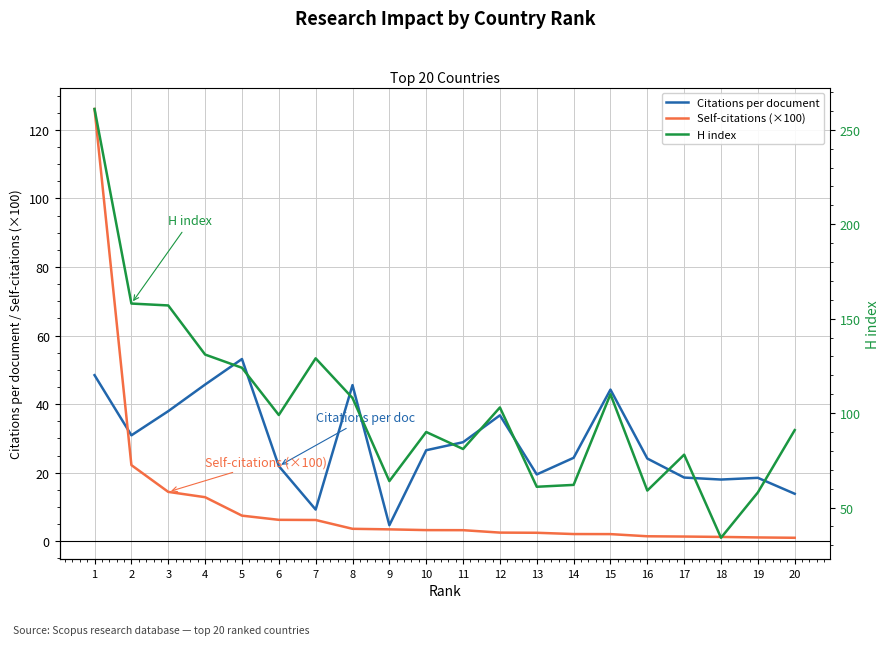

The Self-citations (×100) series shows 1.1 at 19. True or false?

True